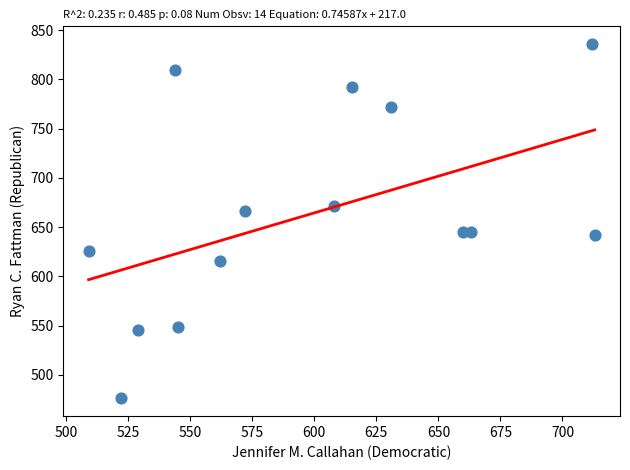

What is the range of X values (max minus min)?

204